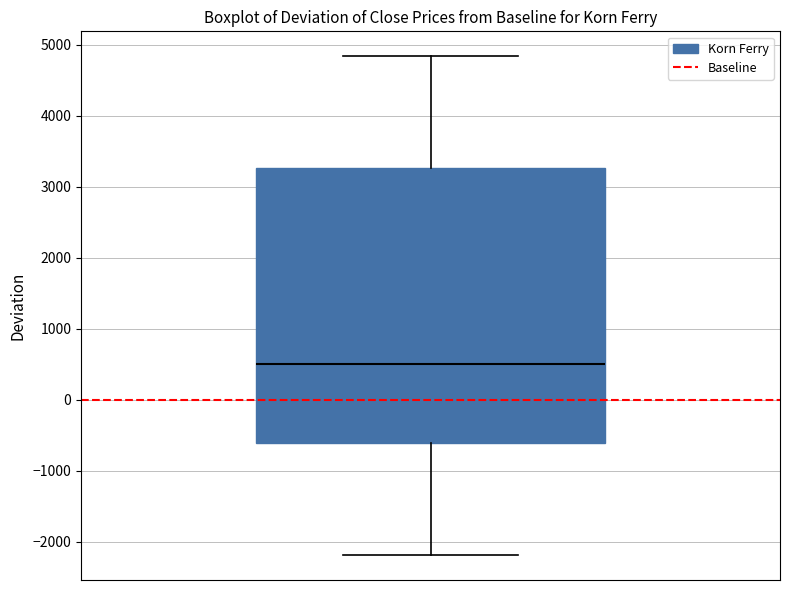

Where does the median line of the box sit on the y-axis? The values are not printed on the chart, so give them approximately, as read against the axis.

500